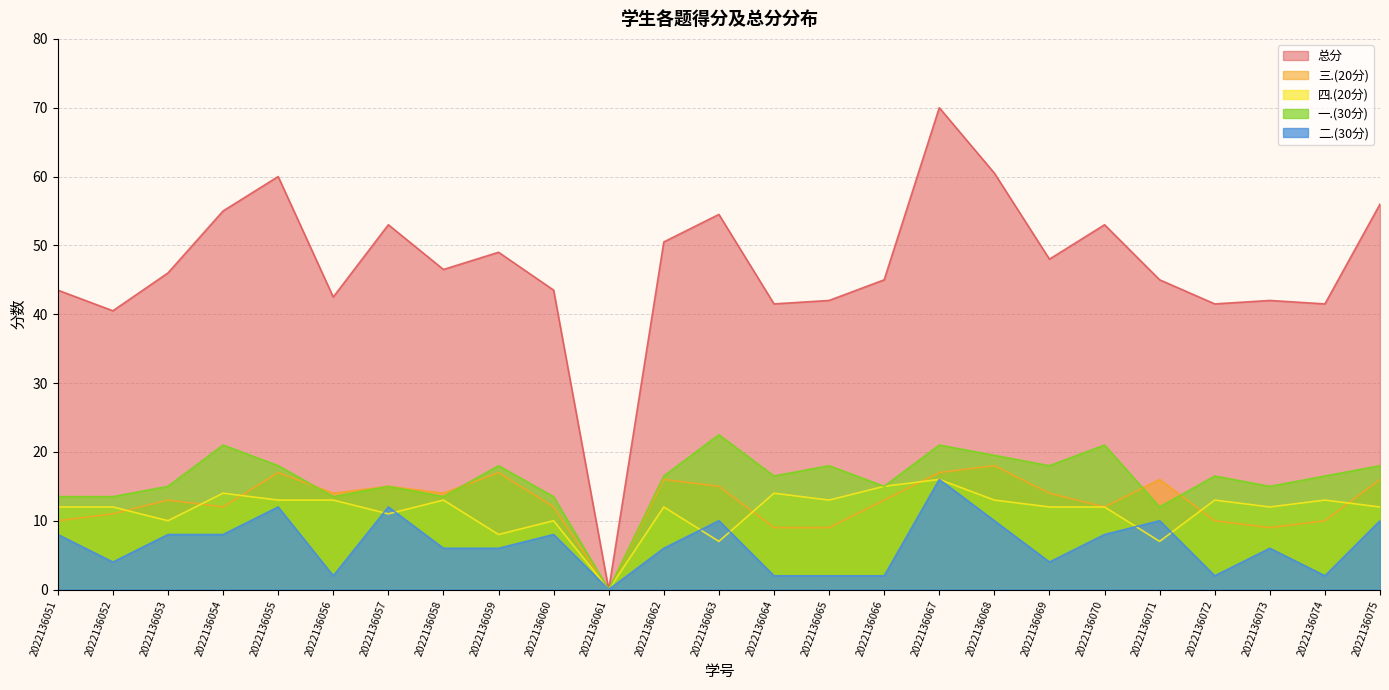

Rank the categories by 三.(20分) value from highest to lowest.

2022136068, 2022136055, 2022136059, 2022136067, 2022136062, 2022136071, 2022136075, 2022136057, 2022136063, 2022136056, 2022136058, 2022136069, 2022136053, 2022136066, 2022136054, 2022136060, 2022136070, 2022136052, 2022136051, 2022136072, 2022136074, 2022136064, 2022136065, 2022136073, 2022136061